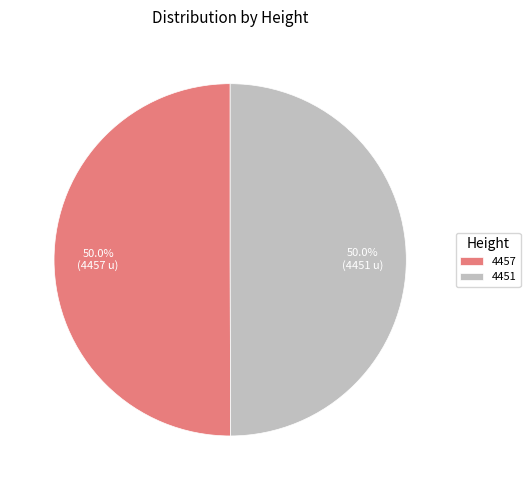

To the nearest percent, what portion does 4451 represent?

50%